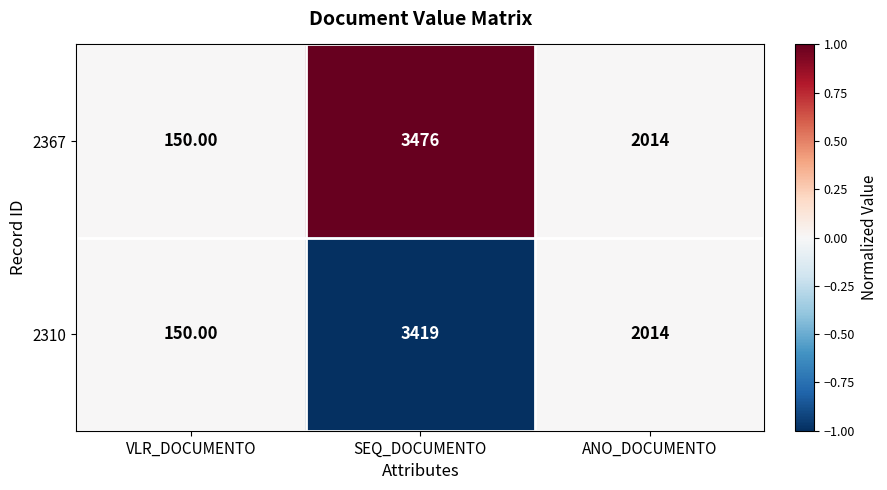

Between VLR_DOCUMENTO and SEQ_DOCUMENTO, which series saw the biggest shift?

2367